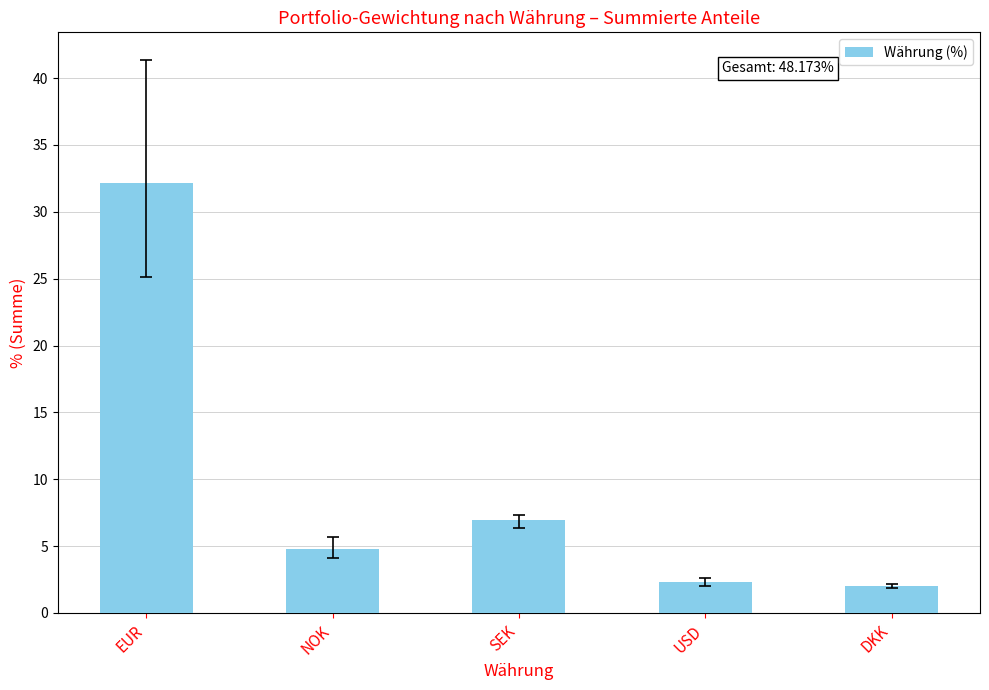

What is the difference between the values at USD and DKK?

0.3